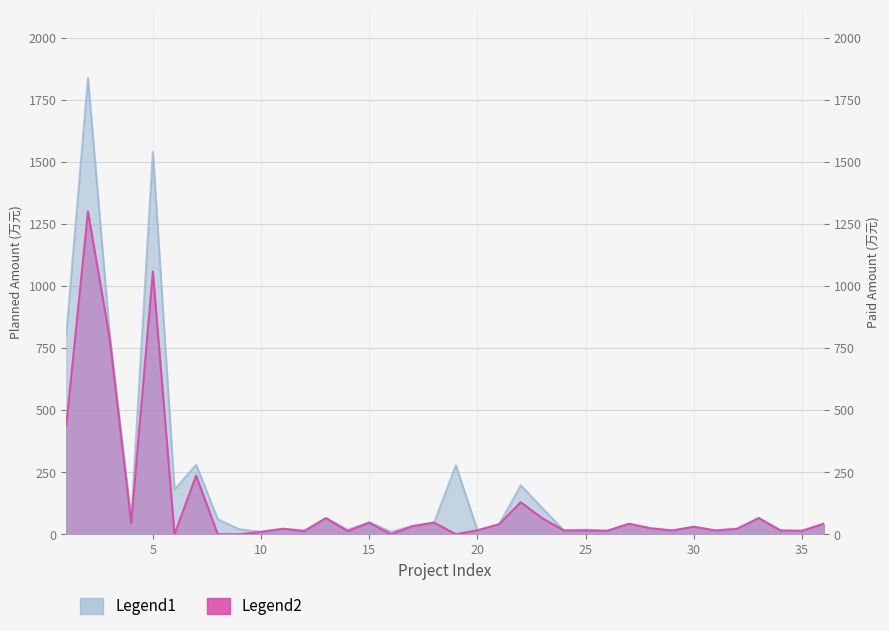

List the labels in order of Legend2 value, largest first.

2, 5, 3, 1, 7, 22, 13, 33, 23, 15, 18, 4, 27, 36, 21, 17, 30, 28, 11, 32, 20, 25, 24, 31, 29, 34, 26, 35, 12, 14, 10, 6, 8, 9, 16, 19